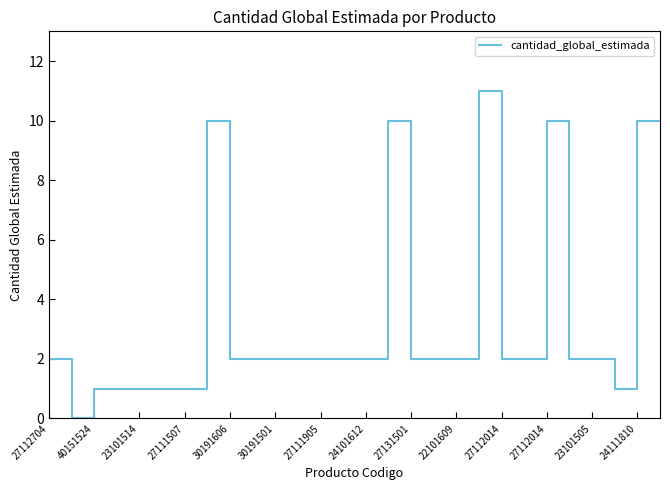

What is the greatest value displayed?

11